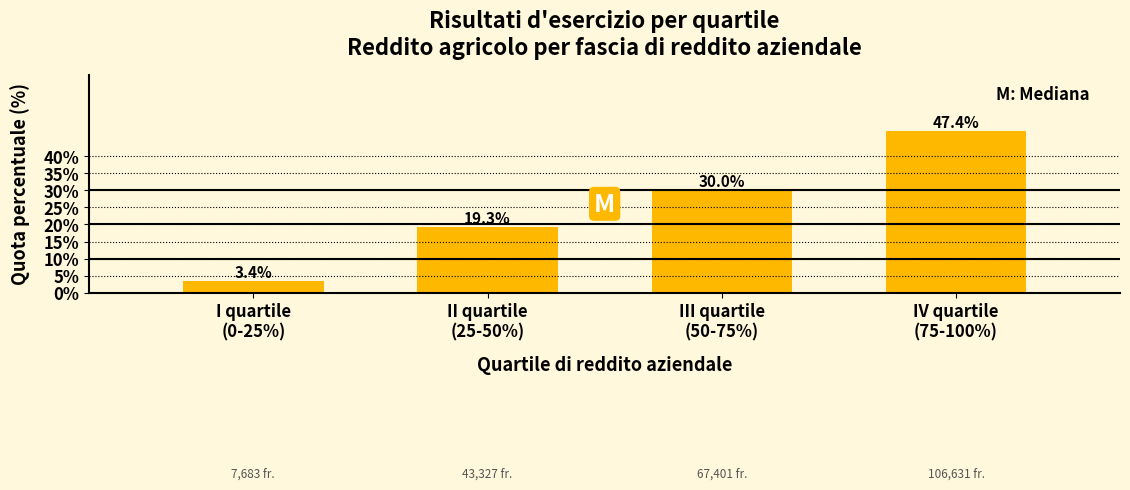

Reading left to right, transcribe all the data shown in this chart.

3.4	19.3	30.0	47.4